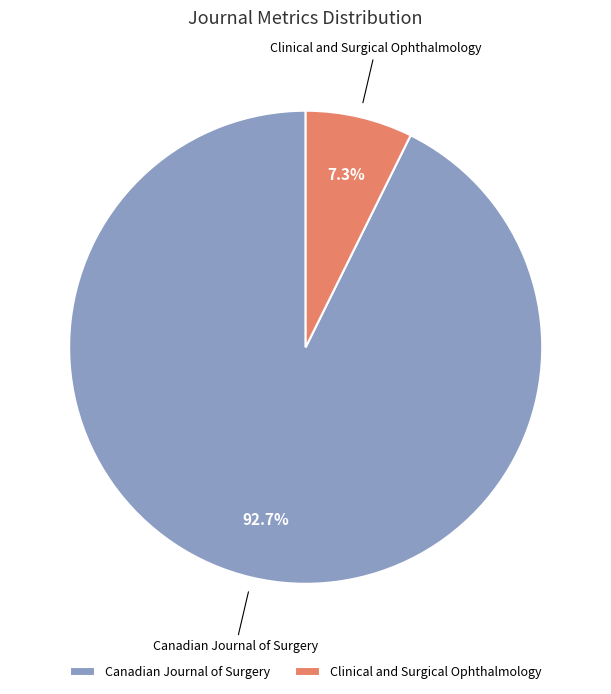

Count the number of slices in the pie.

2